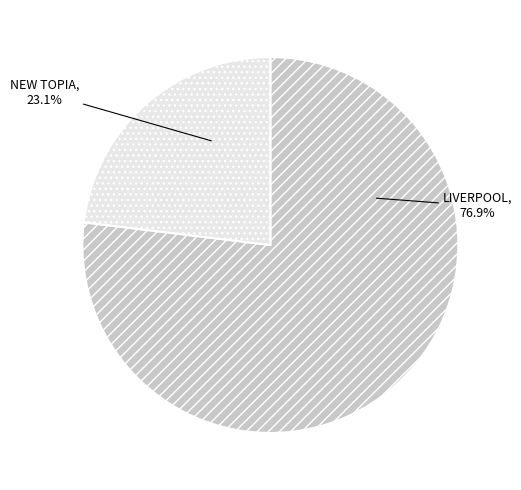

Which has a higher value, LIVERPOOL or NEW TOPIA?

LIVERPOOL